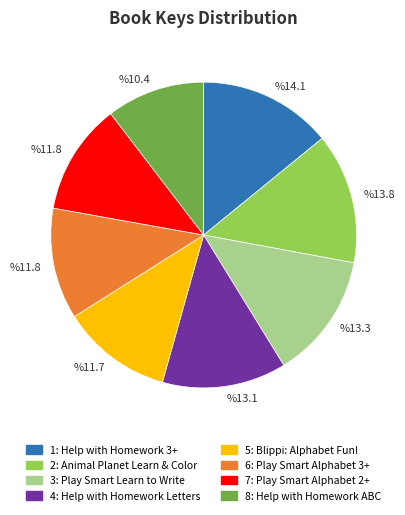

Does any single category account for the majority?

No